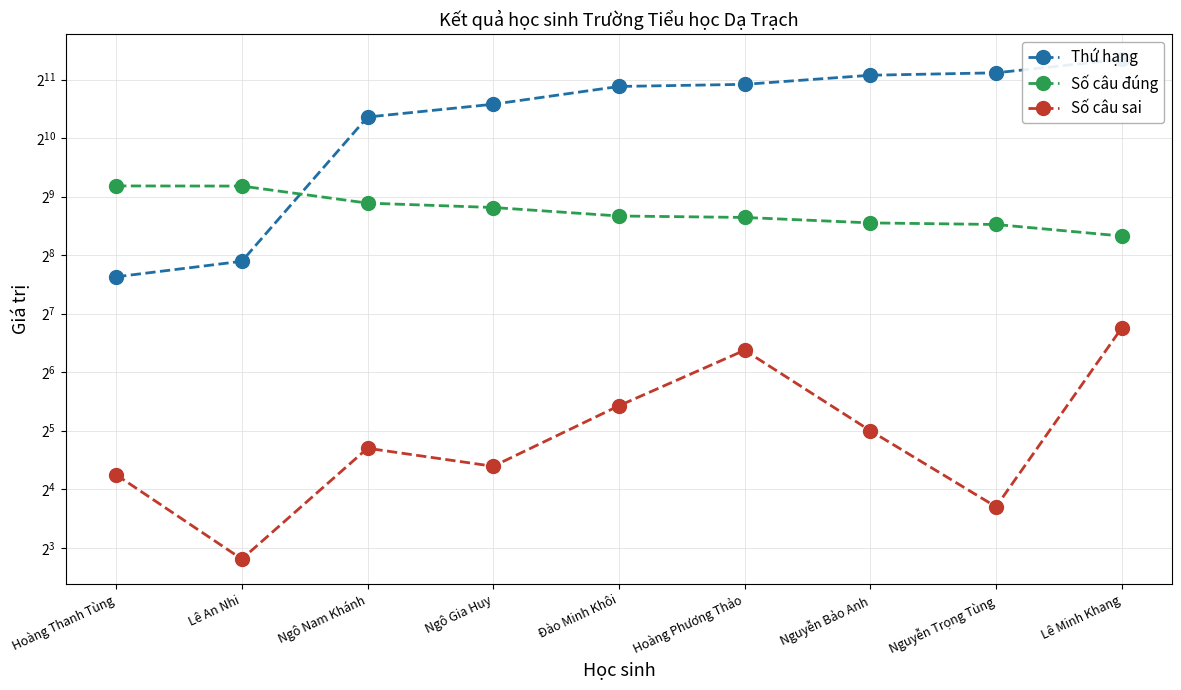

What is the difference between the highest and lowest values at Hoàng Phương Thảo?

1852